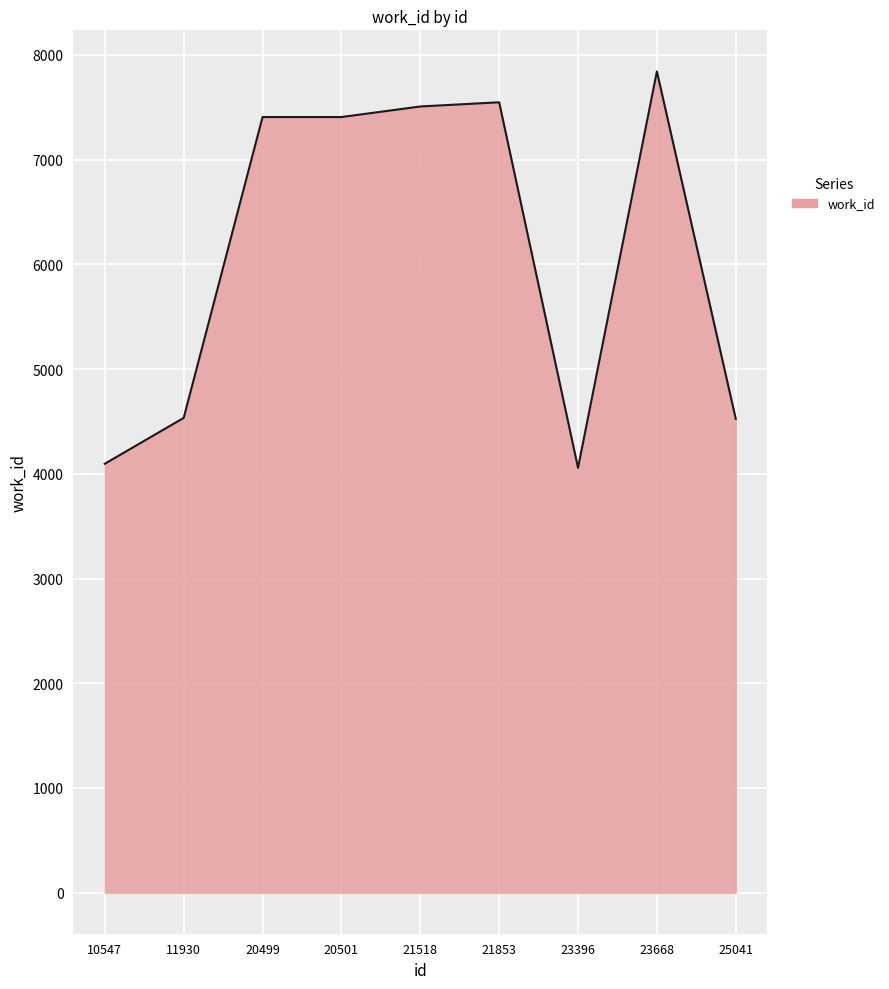

The value at 20499 is 10289. True or false?

False